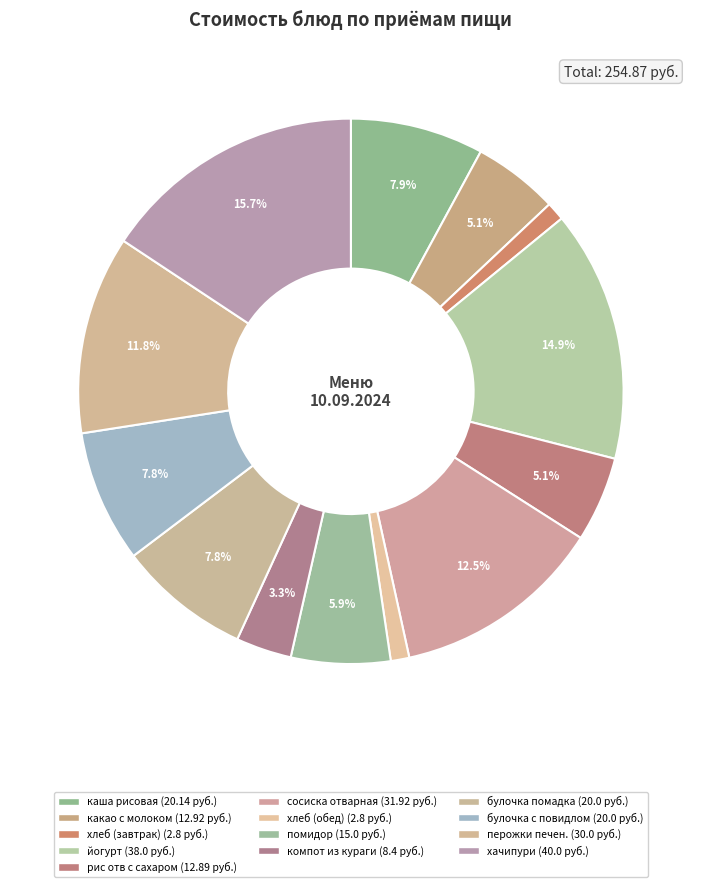

Is it true that помидор is 21% of the pie?

False